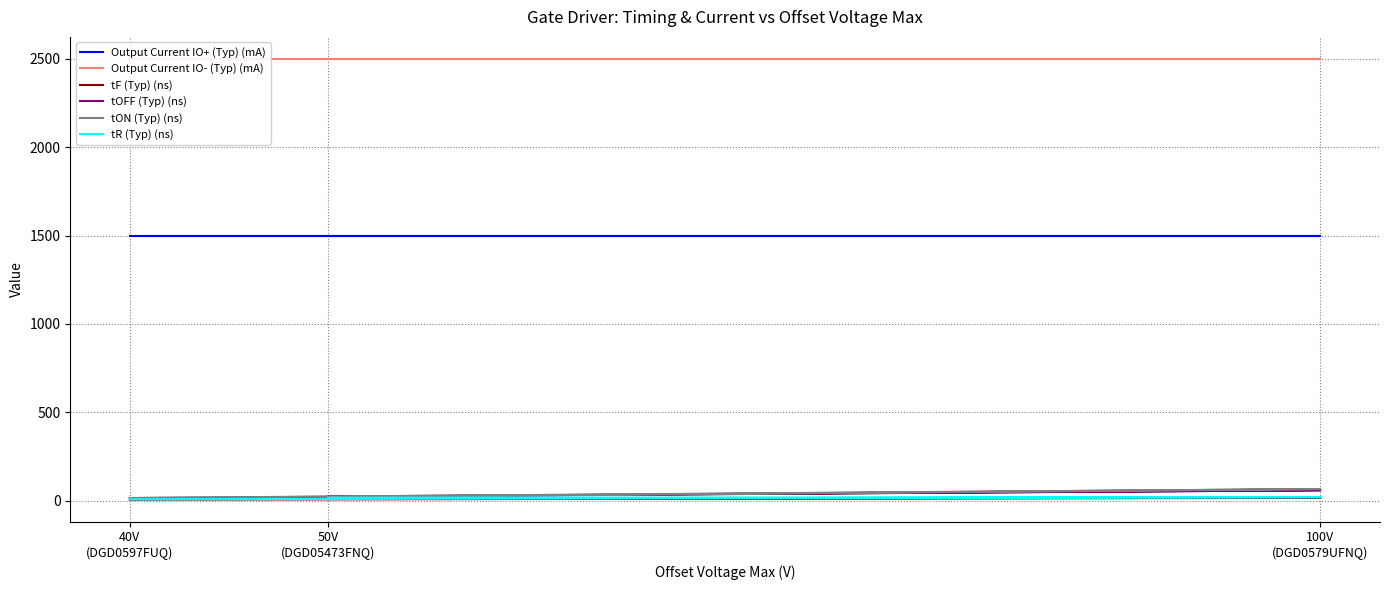

Which category has the lowest value in the Output Current IO- (Typ) (mA) series?

50V
(DGD05473FNQ)